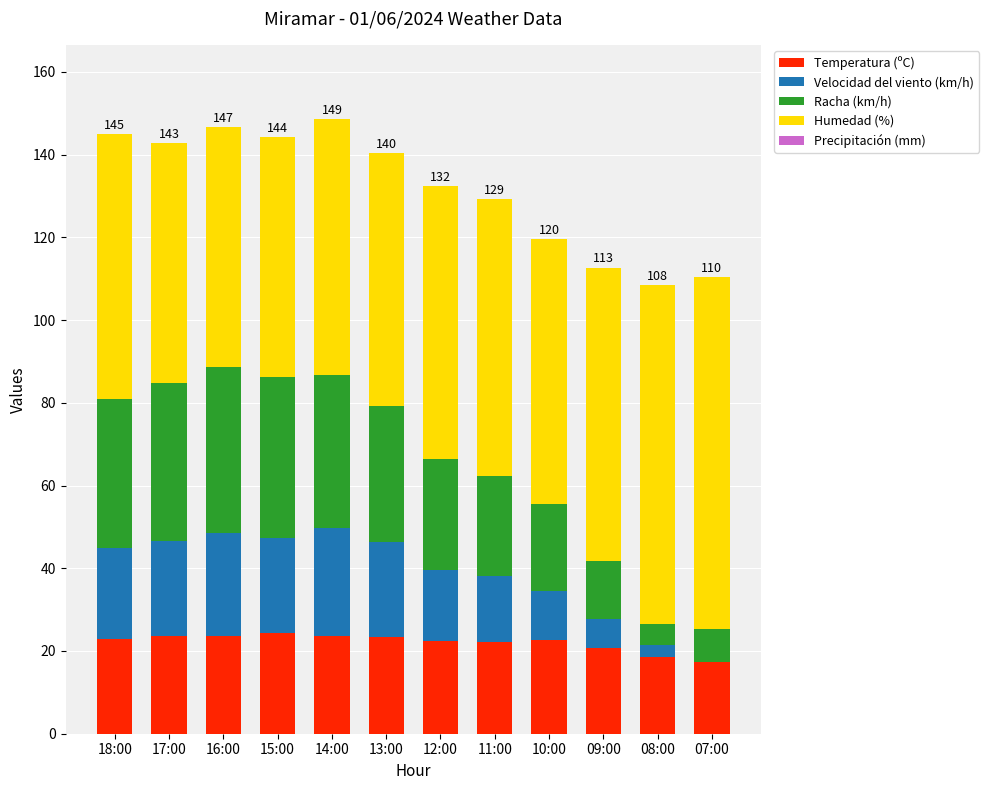

What is the total value across all series at 17:00?

142.7